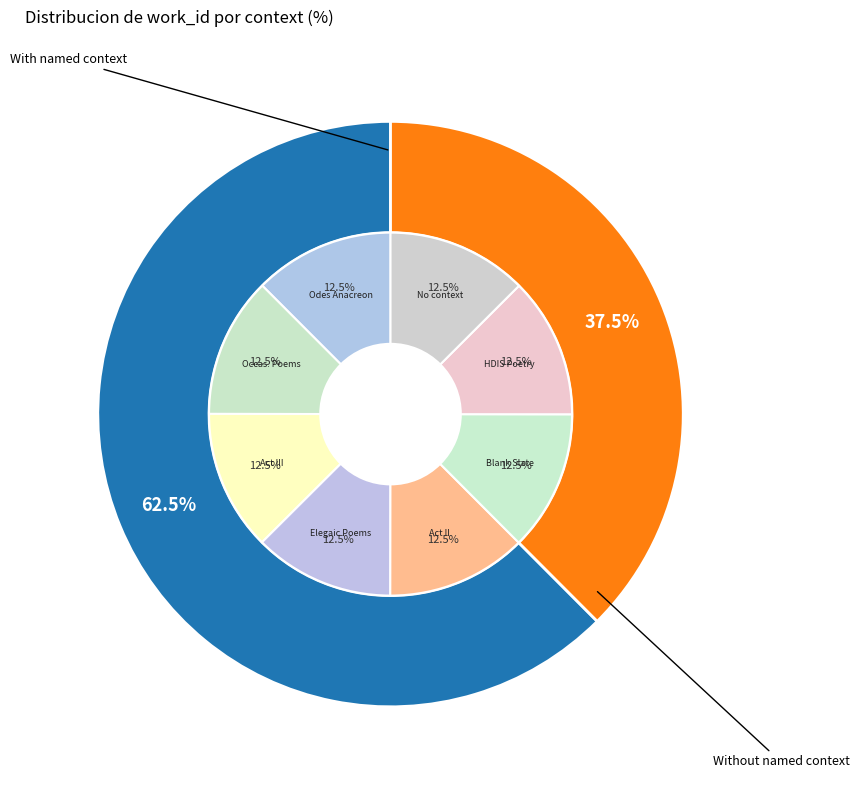

What is the smallest slice in the pie chart?

The Odes of Anacreon